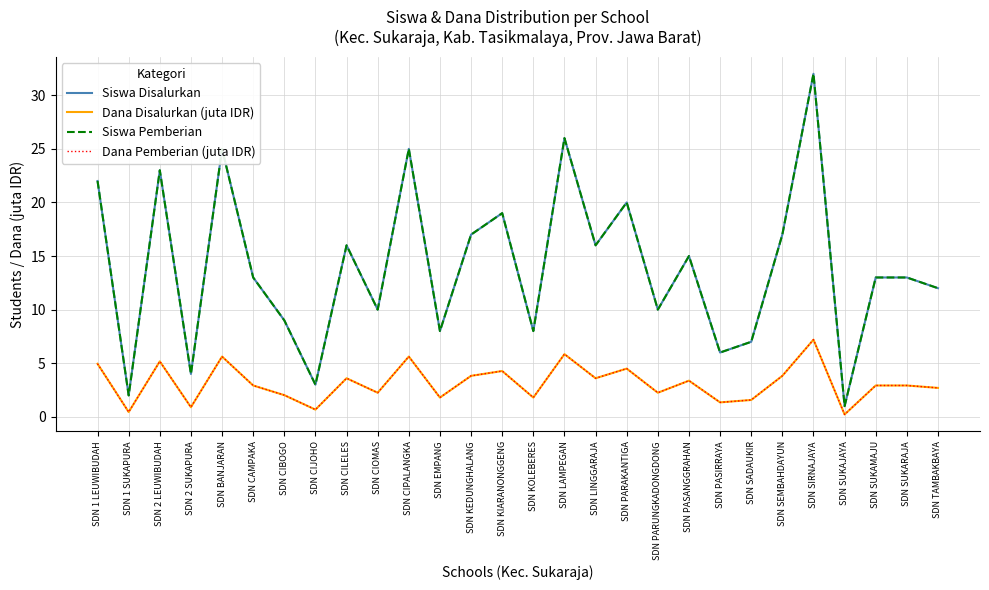

Does the chart display data point markers on the line(s)?

No